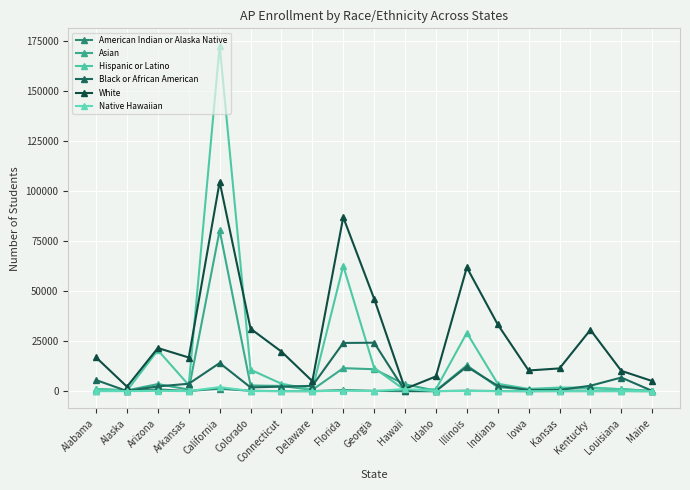

What are all the series names shown in the legend?

American Indian or Alaska Native, Asian, Hispanic or Latino, Black or African American, White, Native Hawaiian